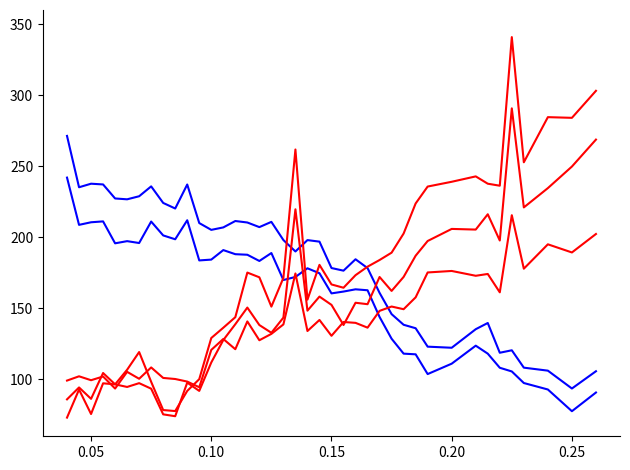

How many lines are shown in the chart?

5